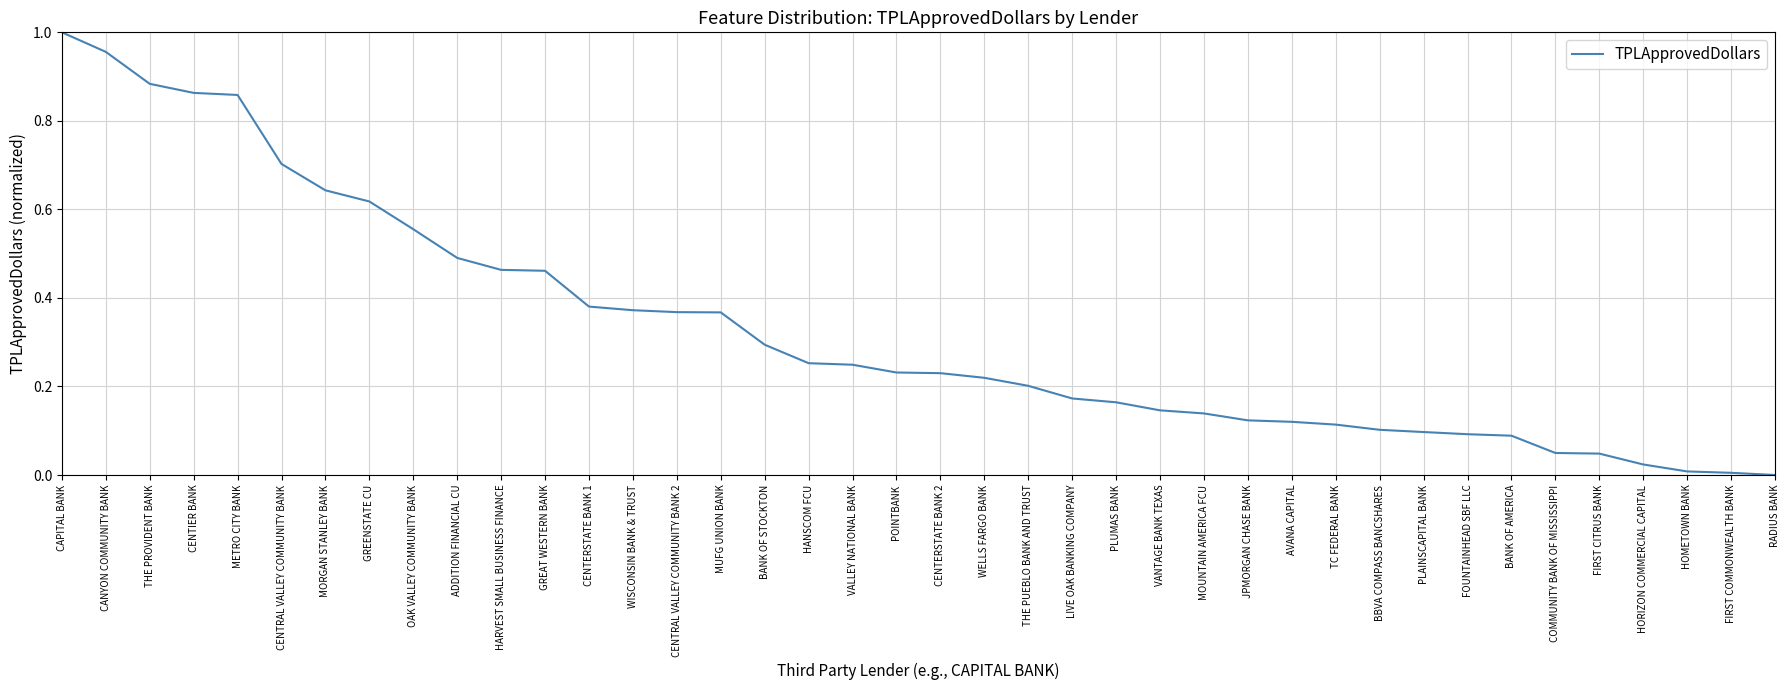

How many lines are shown in the chart?

1